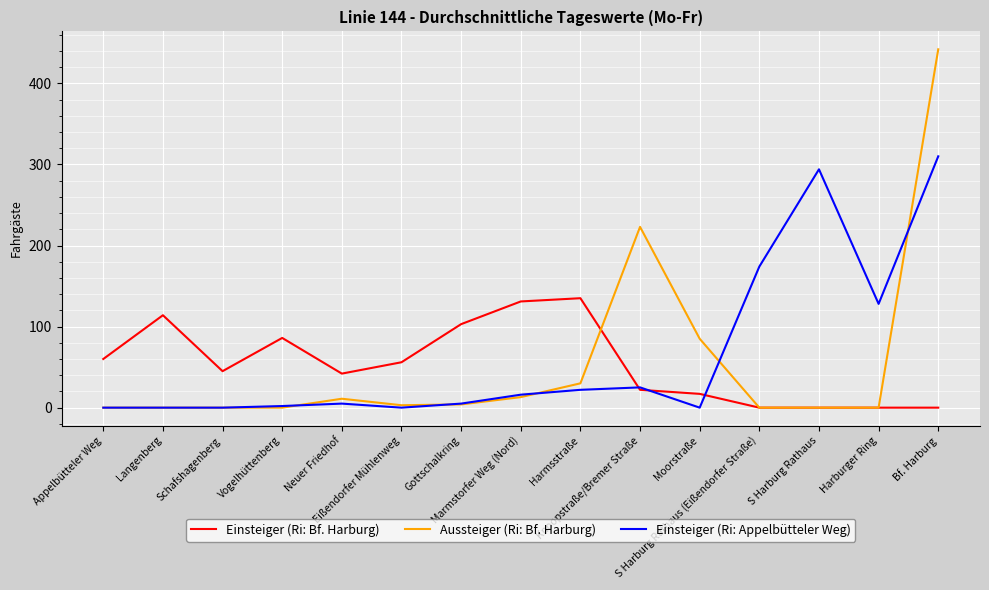

Is this an area chart (filled region under the line)?

No